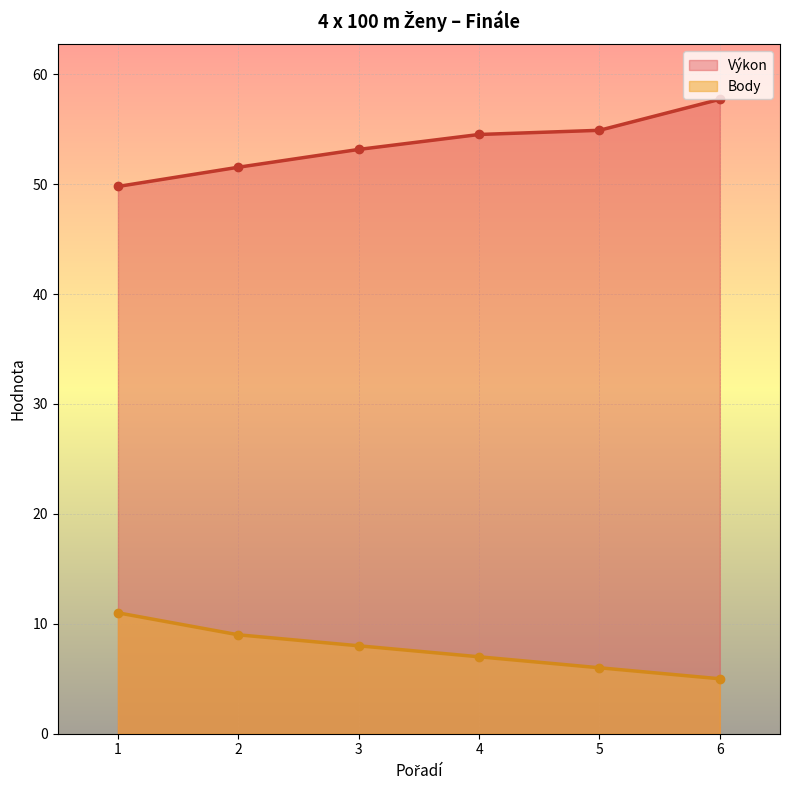

Reading right to left, list all the values displayed in this chart.

Výkon: 6=57.7	5=54.9	4=54.5	3=53.2	2=51.5	1=49.8
Body: 6=5.0	5=6.0	4=7.0	3=8.0	2=9.0	1=11.0